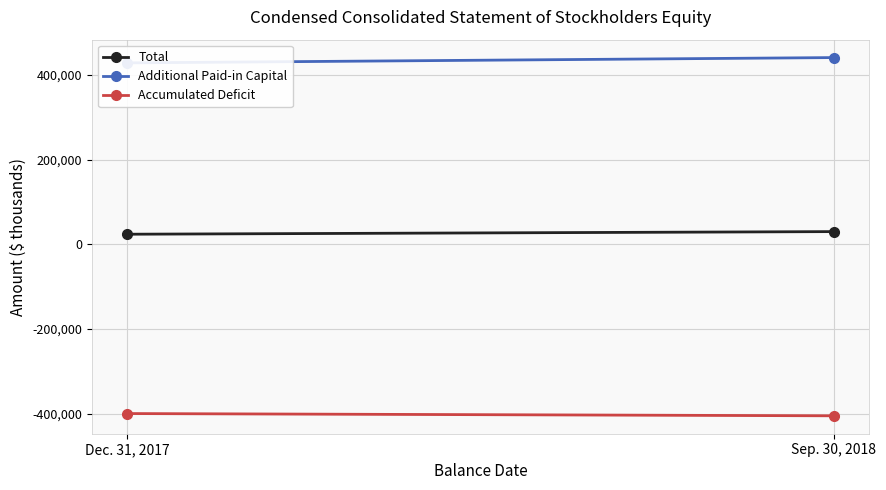

What is the average value of the Additional Paid-in Capital series?

434739